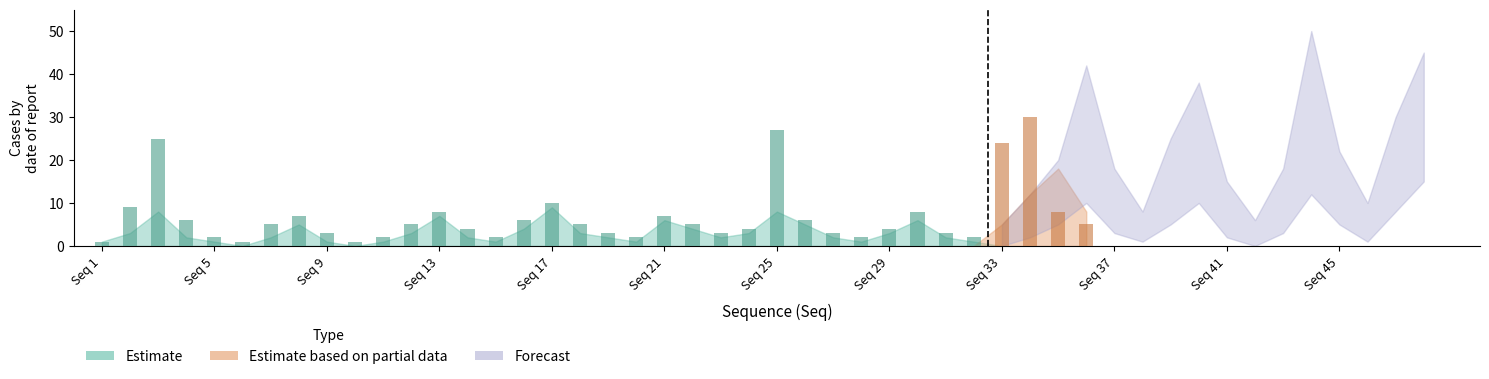

What is the greatest value displayed?

30